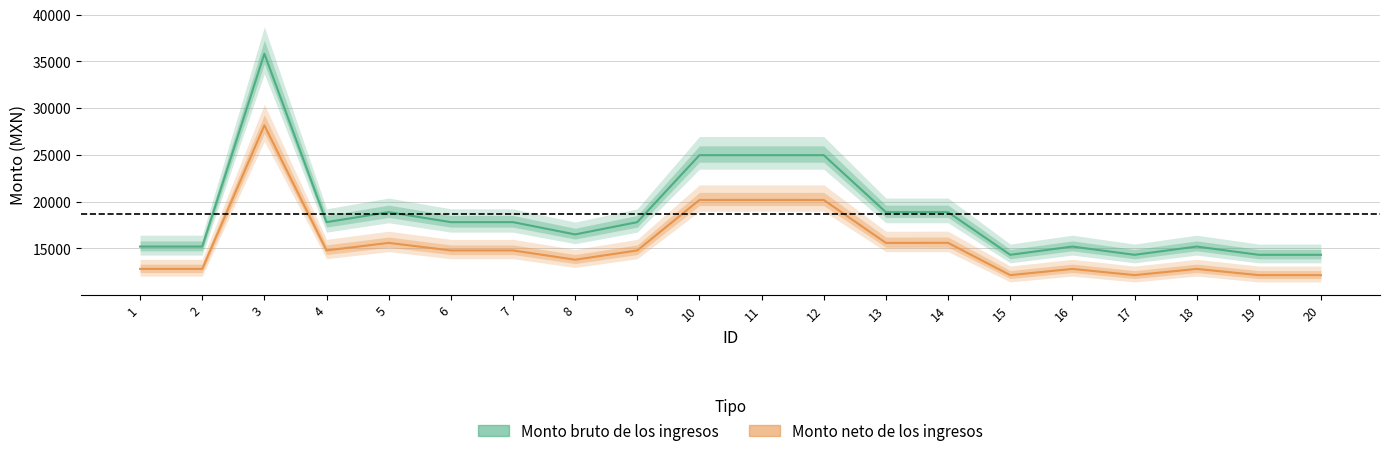

How many categories are shown in the chart?

20